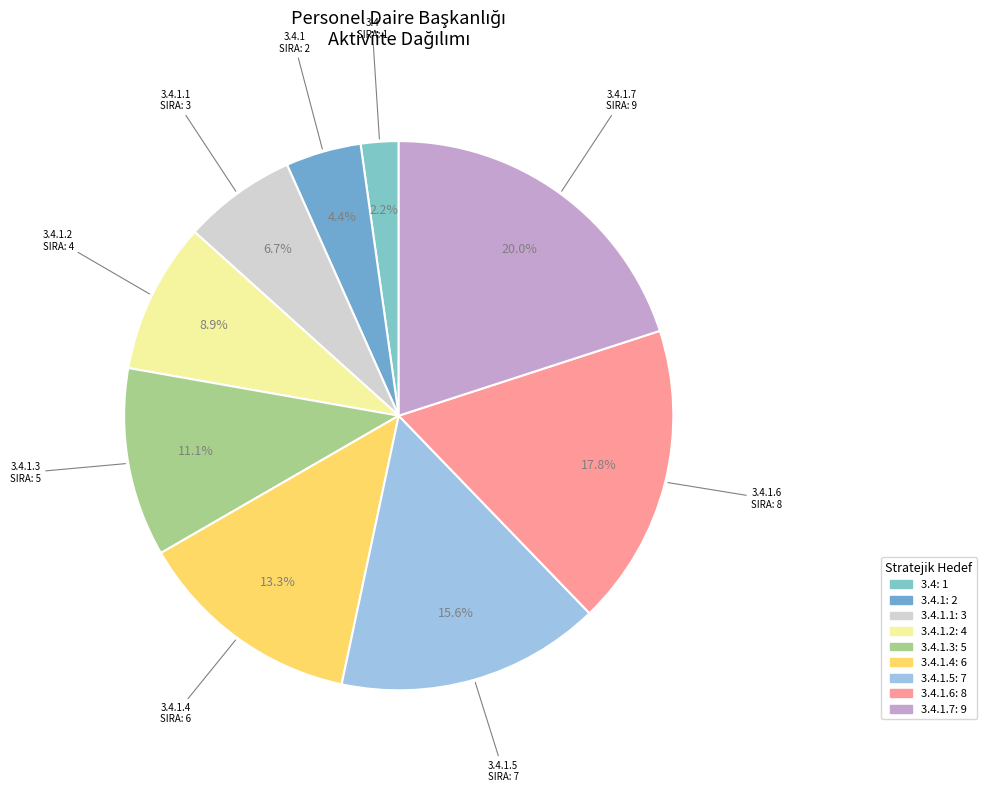

Which category has the biggest portion of the pie?

3.4.1.7